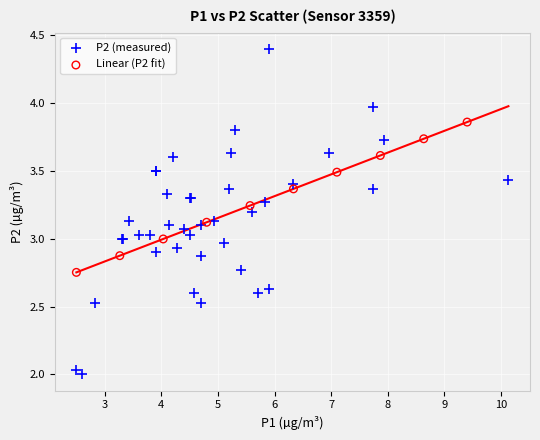

Which series has the largest Y range (max minus min)?

P2 (measured)